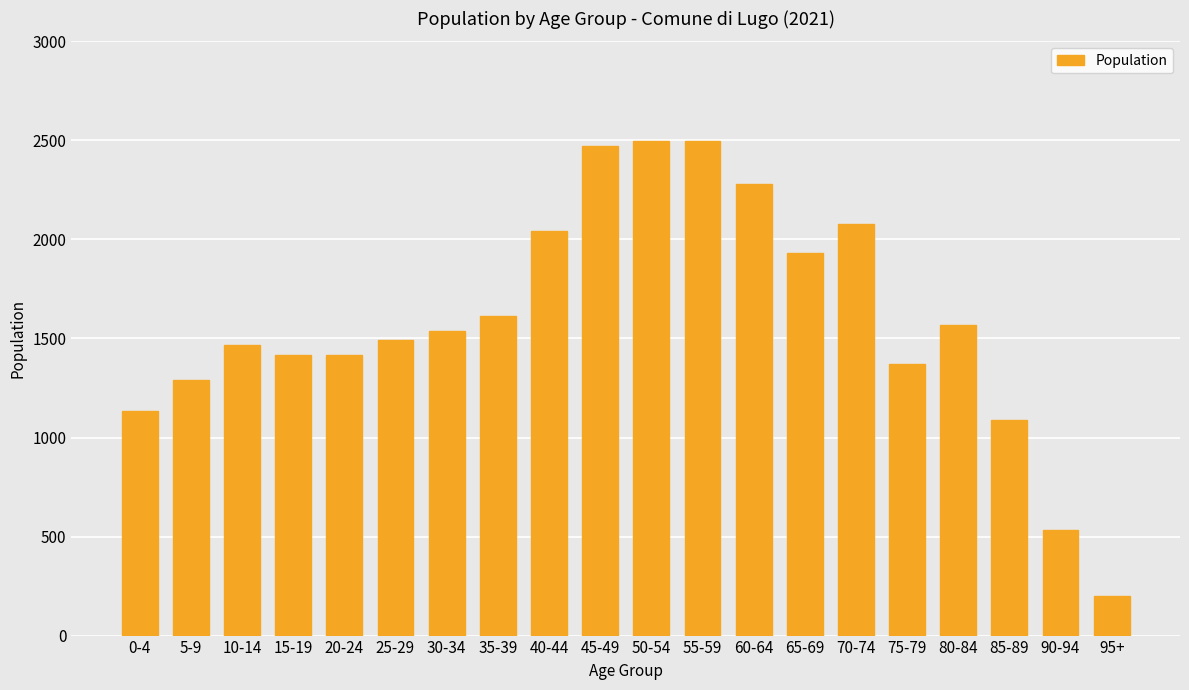

Is it true that the value at 30-34 is 1540?

True